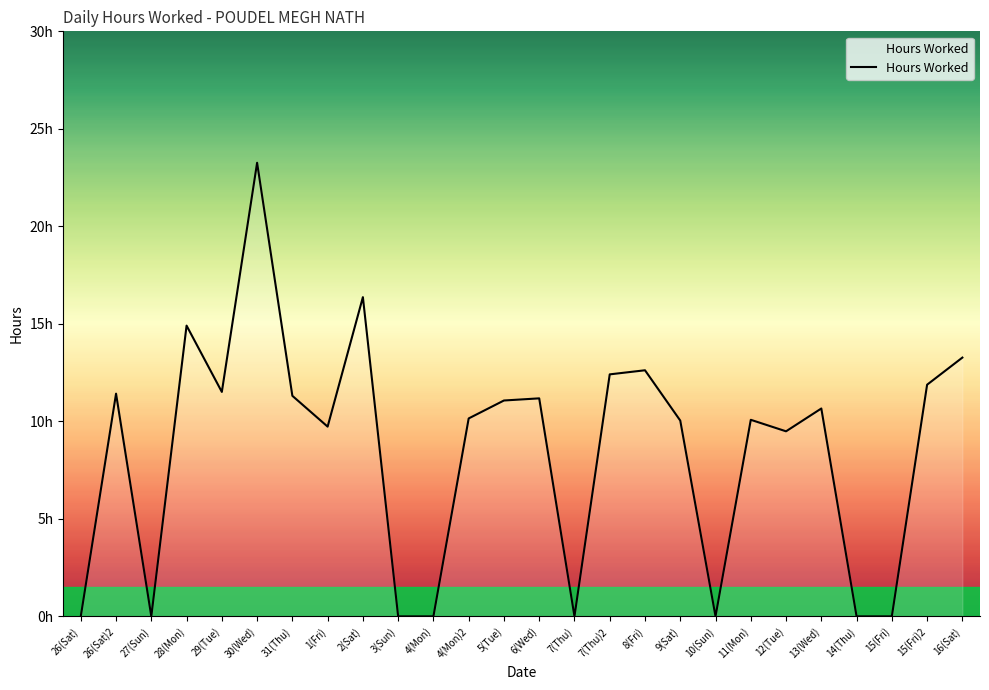

What is the change in value from 3(Sun) to 8(Fri)?

+12.6